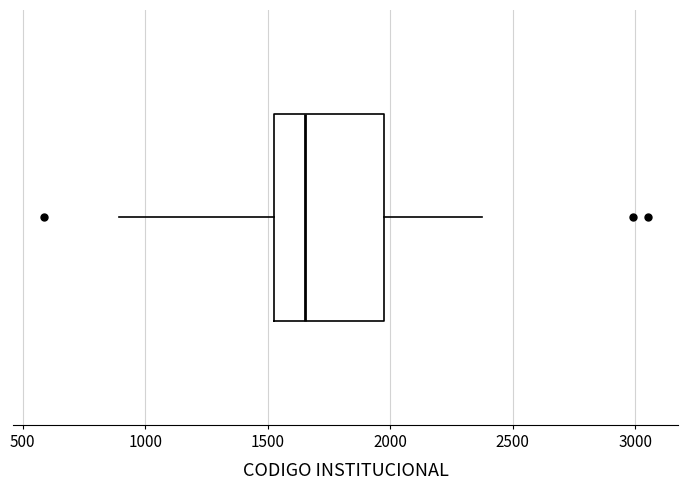

Transcribe this box plot: give where the median line is, the range the box spans, and where the two whiskers end, as read against the x-axis. The values are not printed on the chart, so give them approximately, as read against the axis.

median 1650, box 1550 to 1950, whiskers 900 to 2350